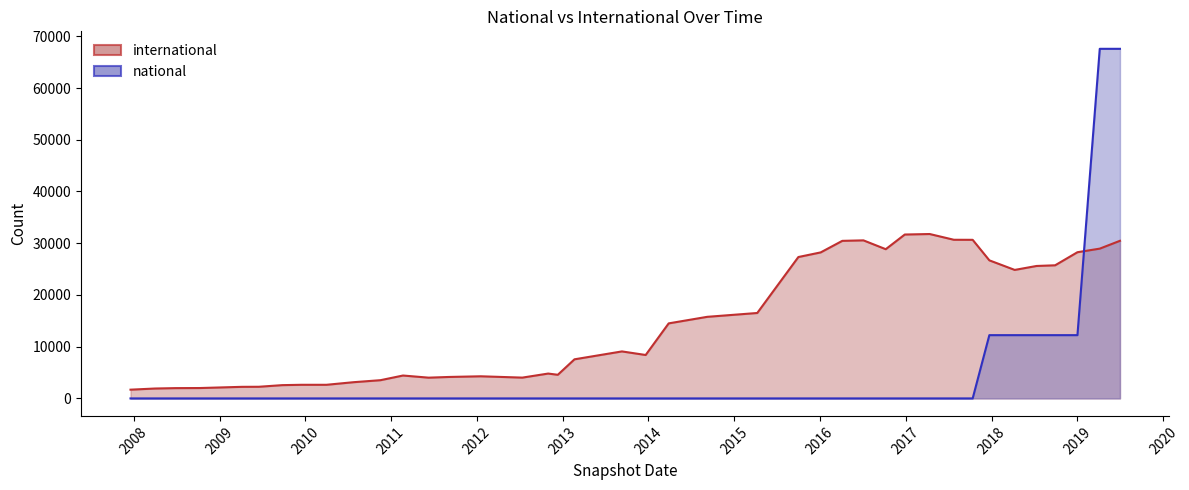

Is the value of international at 2018-09-28 greater than the value of national at 2013-09-10?

Yes